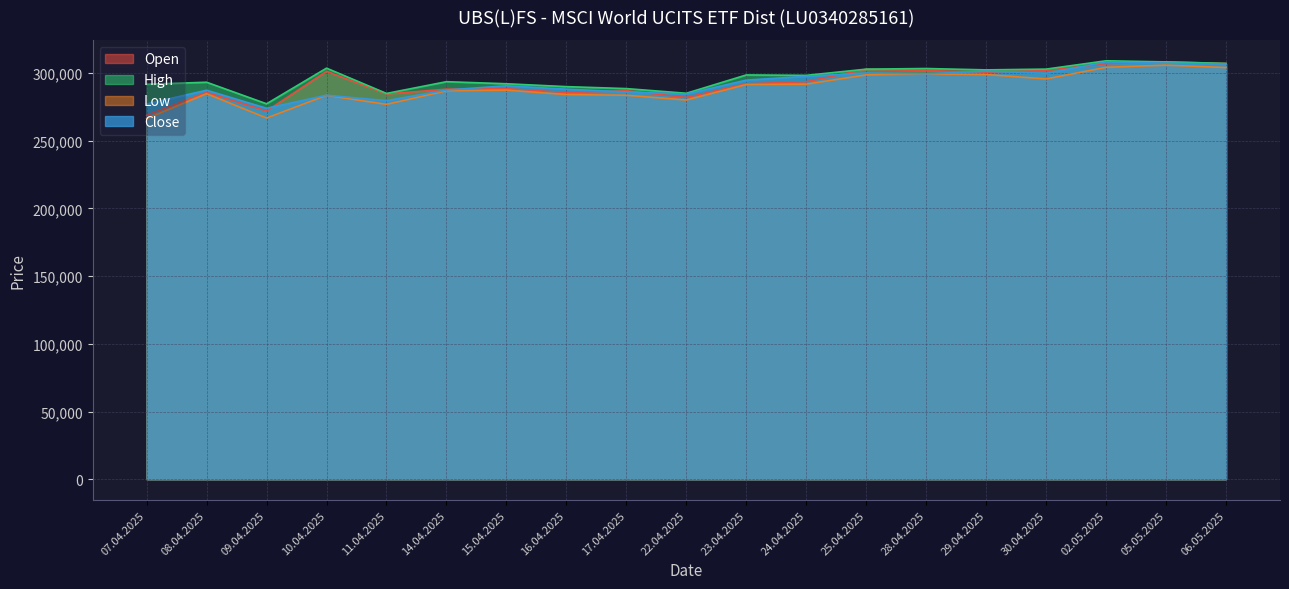

What is the smallest value displayed?

266232